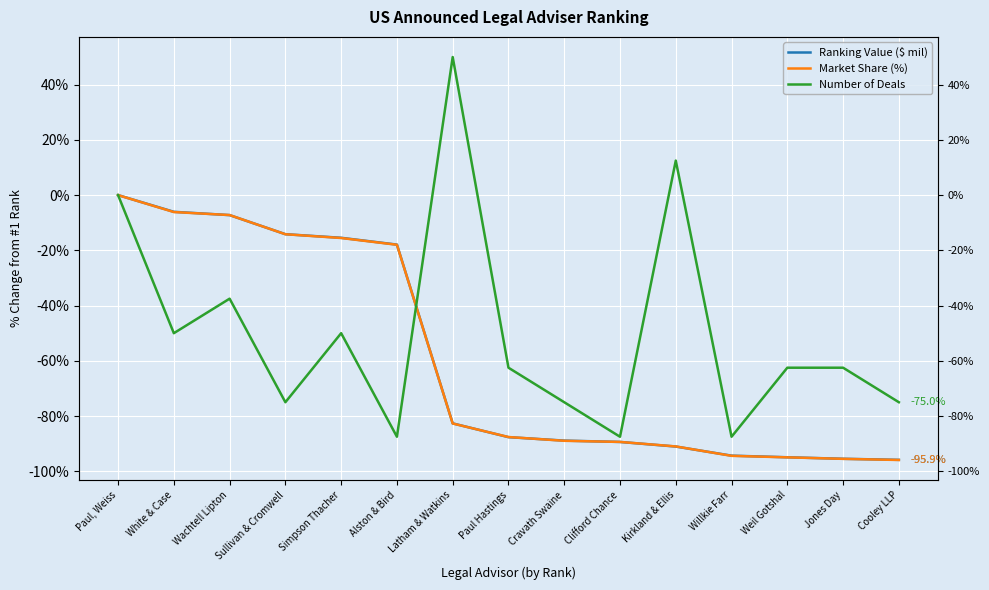

How many series are shown in this chart?

3